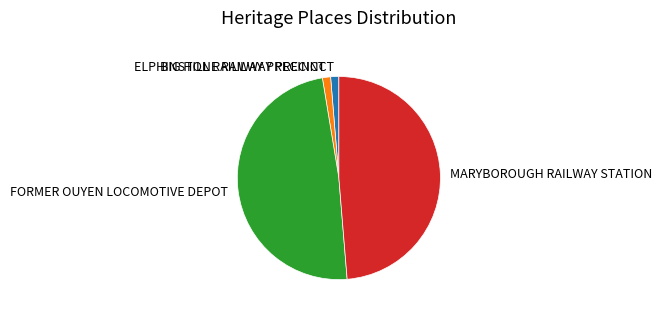

Is the sum of FORMER OUYEN LOCOMOTIVE DEPOT and MARYBOROUGH RAILWAY STATION greater than half?

Yes